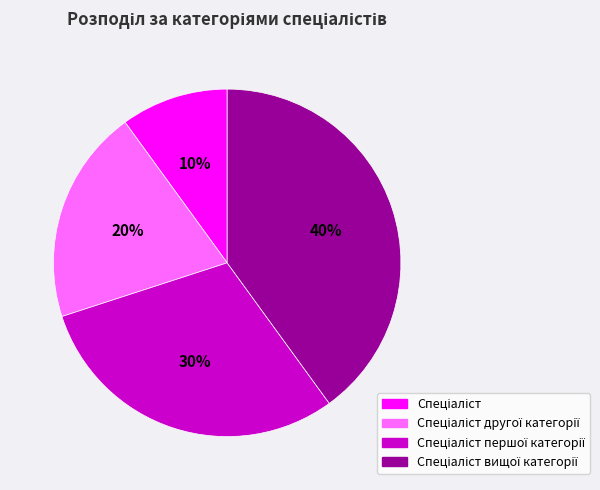

To the nearest percent, what is the difference between the largest and smallest slice percentages?

30%